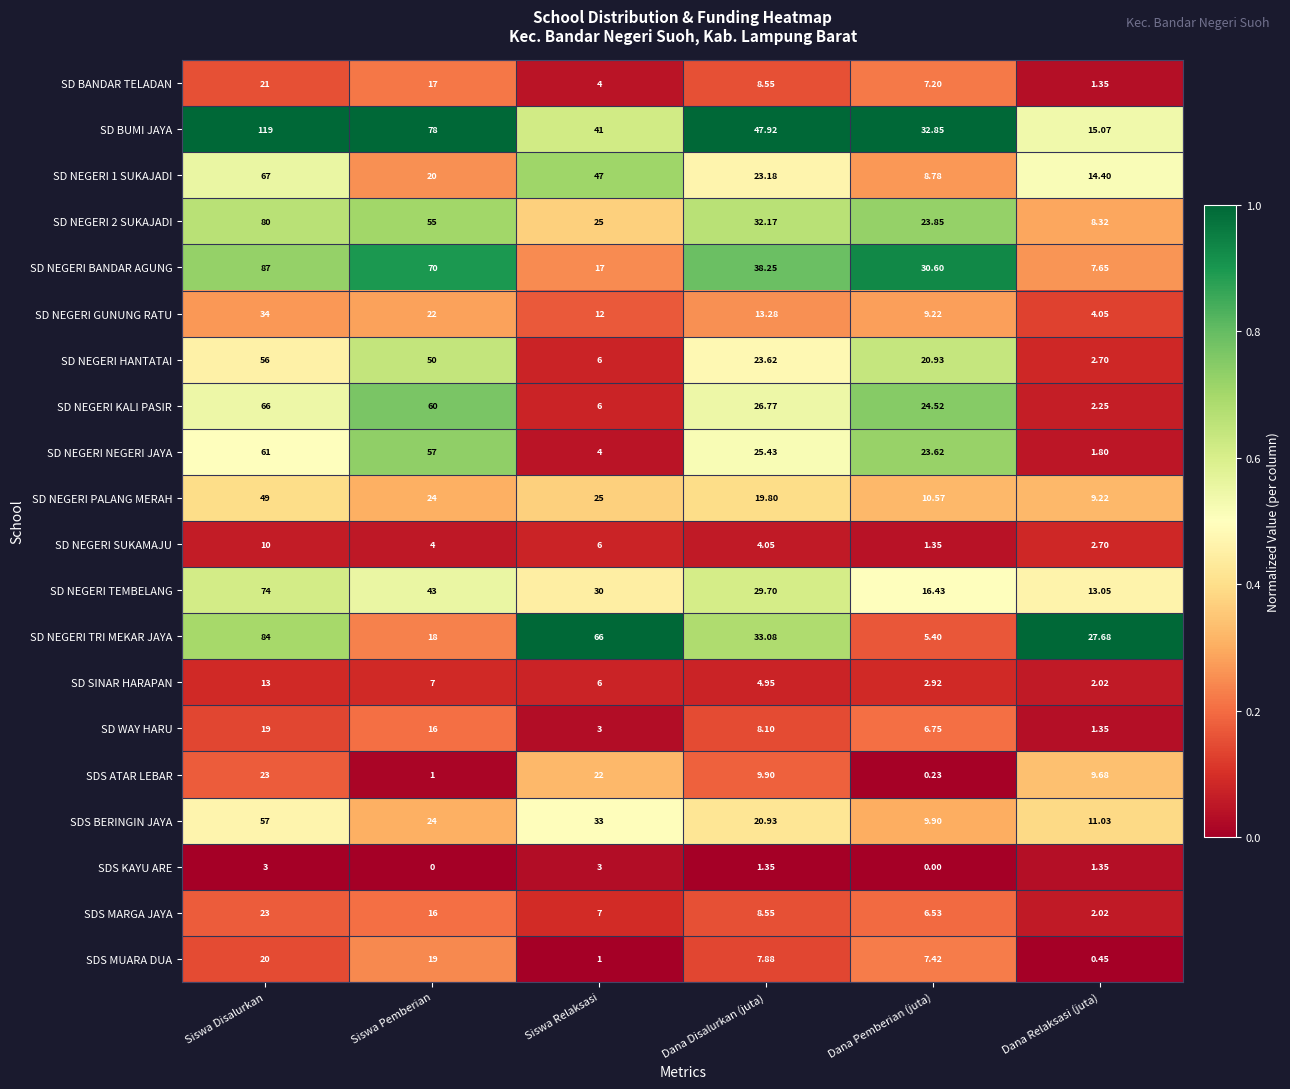

Which series changed the most between Siswa Disalurkan and Siswa Relaksasi?

SD BUMI JAYA